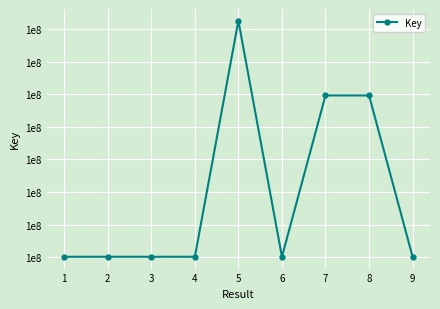

Does the chart have visible grid lines?

Yes